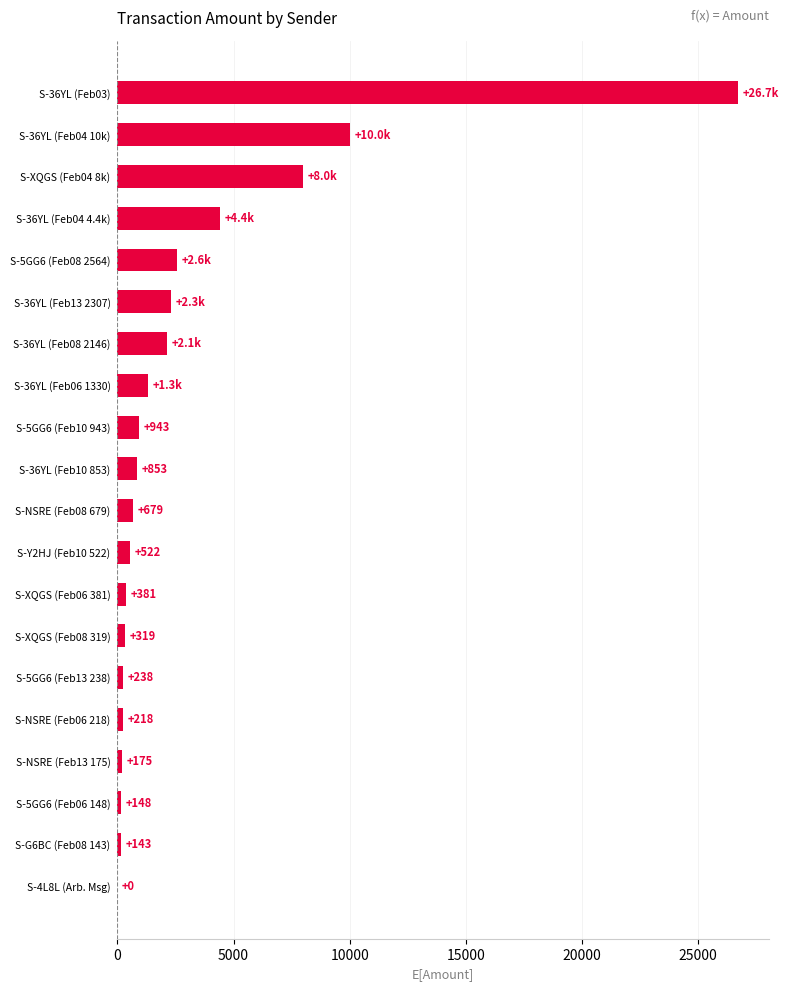

Is it true that the value at S-36YL (Feb03) is 26700?

True